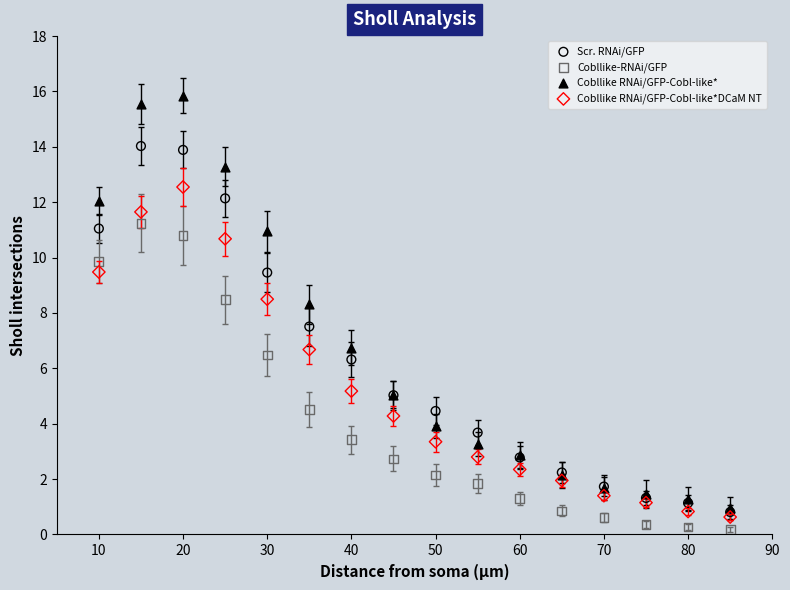

Which series has the largest Y range (max minus min)?

Cobllike RNAi/GFP-Cobl-like*